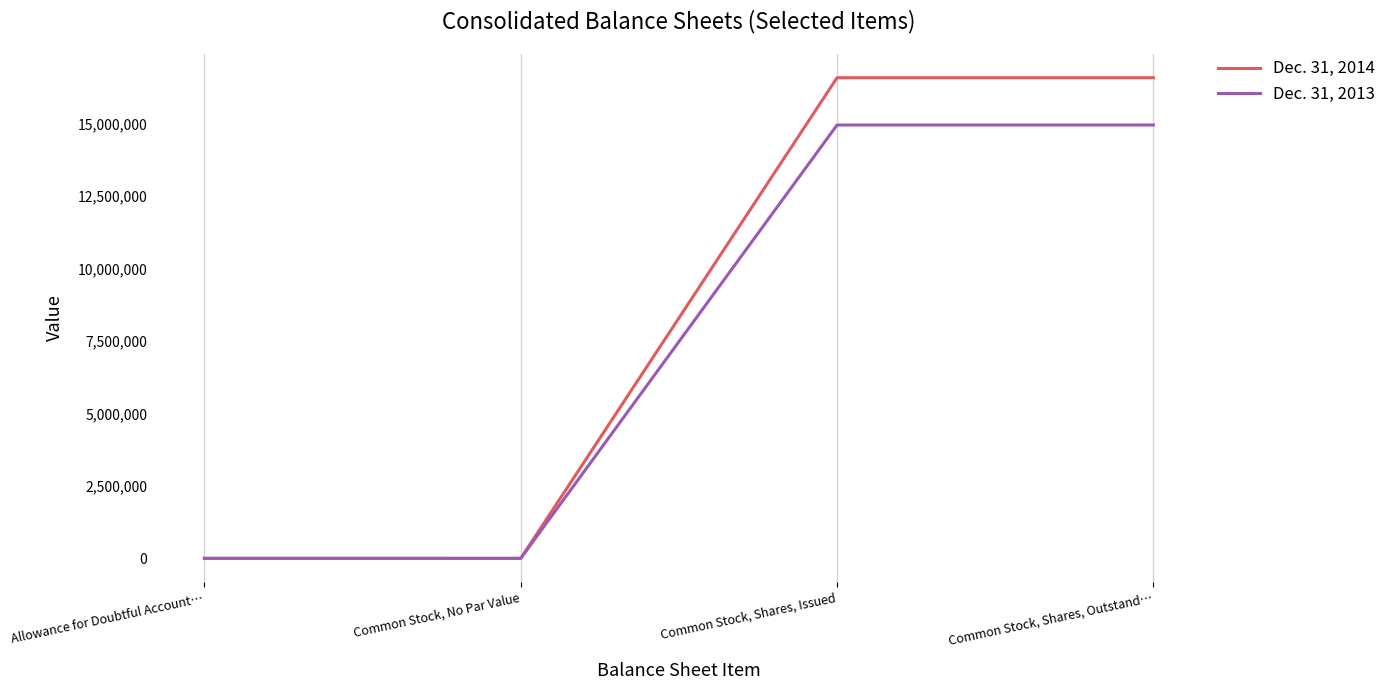

At which label is Dec. 31, 2013 closest to 7479138?

Allowance for Doubtful Account…